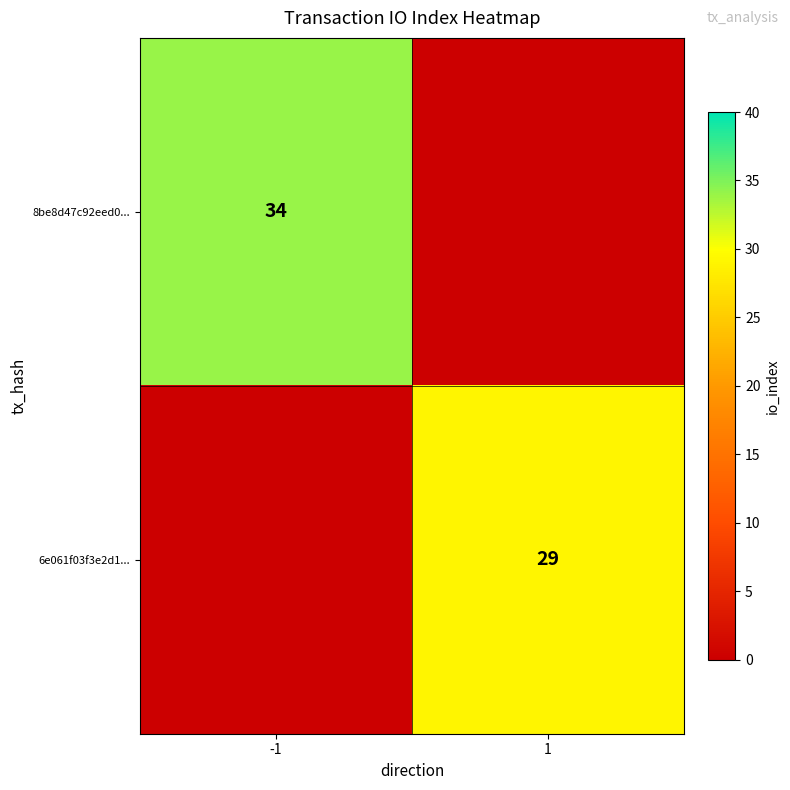

Is the value of 8be8d47c92eed0... at -1 greater than the value of 6e061f03f3e2d1... at 1?

Yes